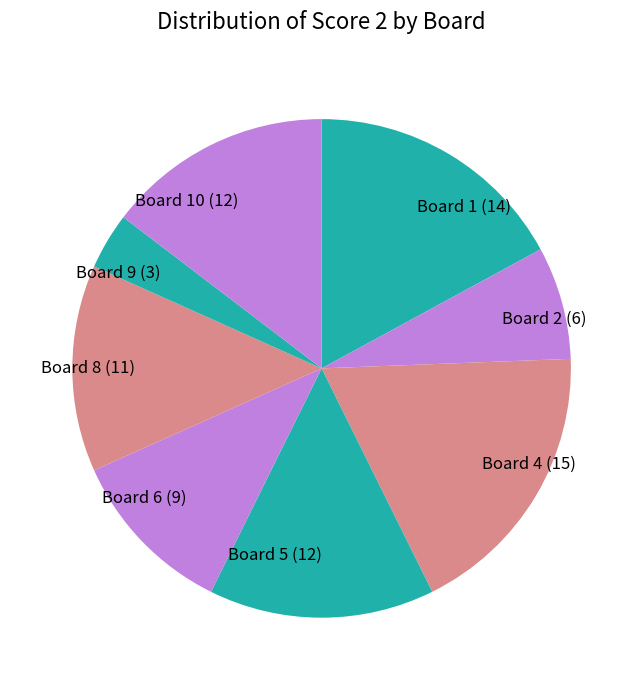

Count the number of slices in the pie.

8